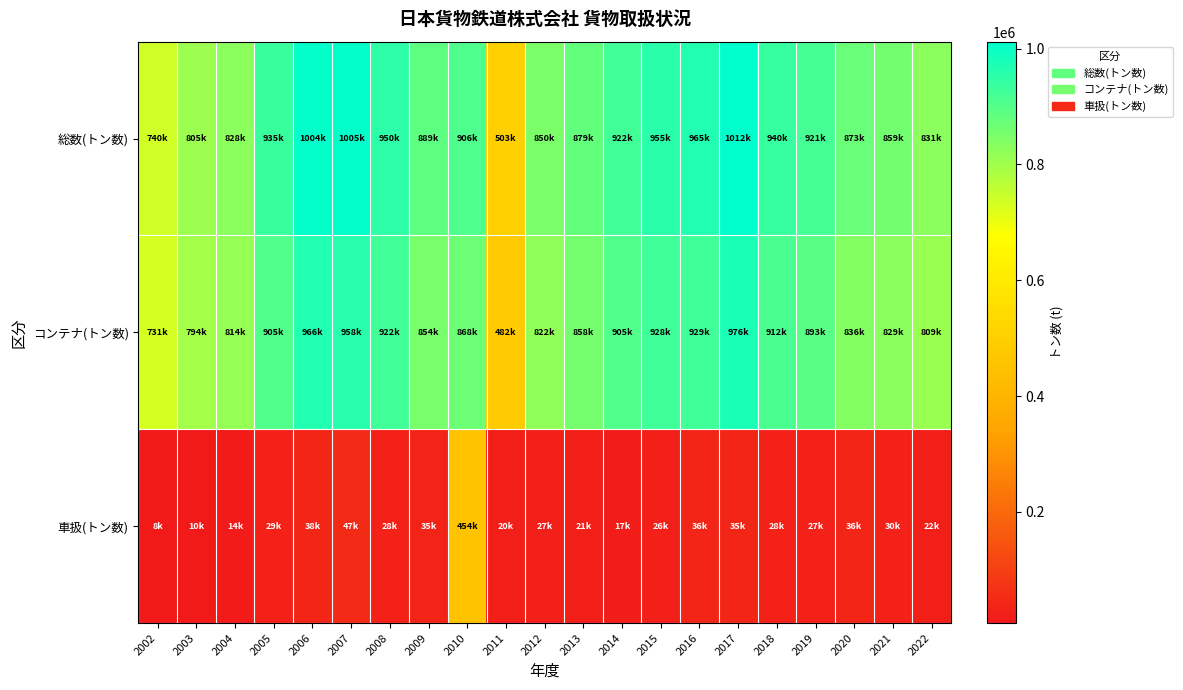

How many categories are shown in the chart?

21